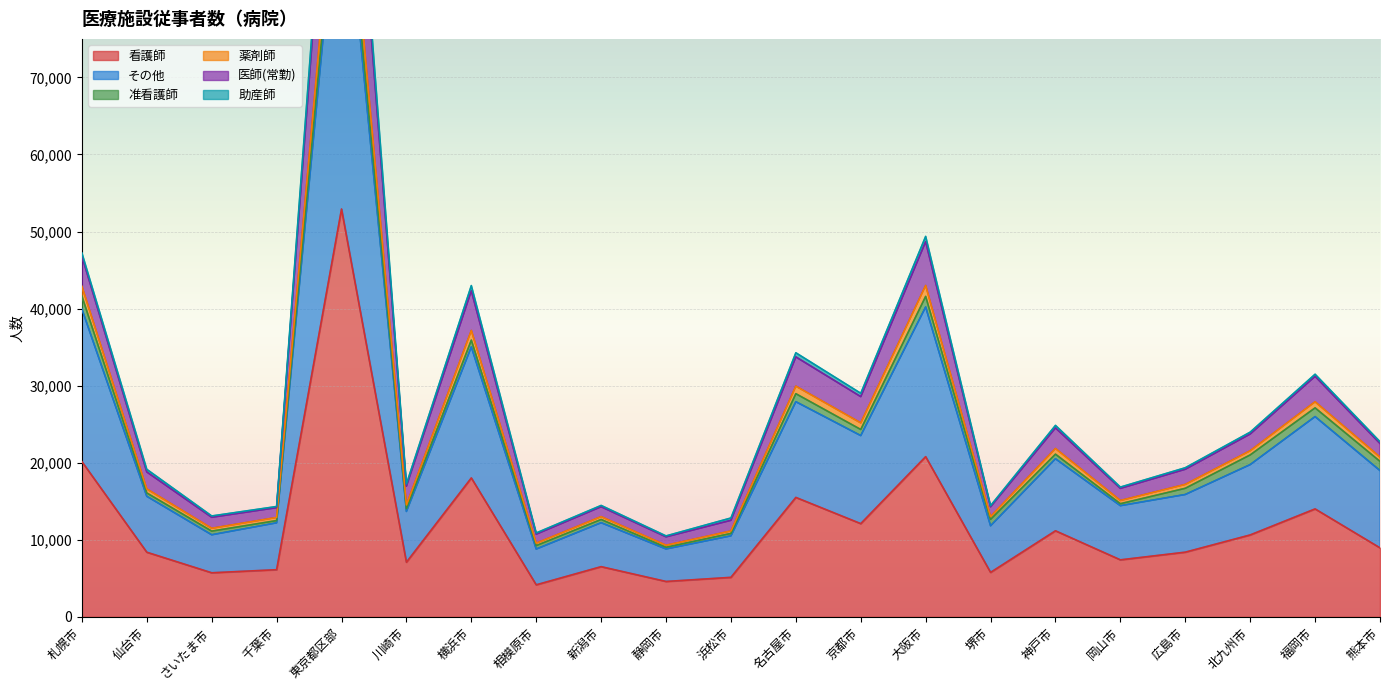

True or false: その他 and 看護師 intersect in this chart.

False